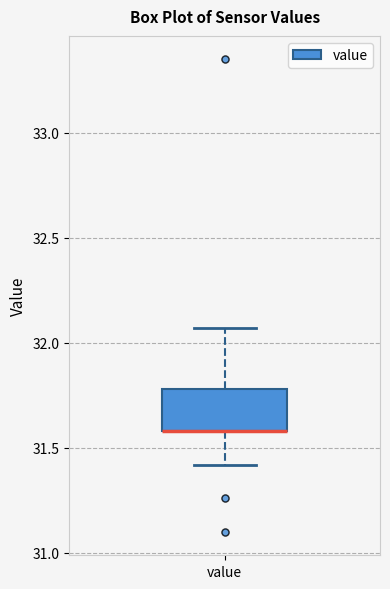

Transcribe this box plot: give where the median line is, the range the box spans, and where the two whiskers end, as read against the y-axis. The values are not printed on the chart, so give them approximately, as read against the axis.

median 31.60 (drawn on the box's lower edge), box 31.60 to 31.80, whiskers 31.40 to 32.05